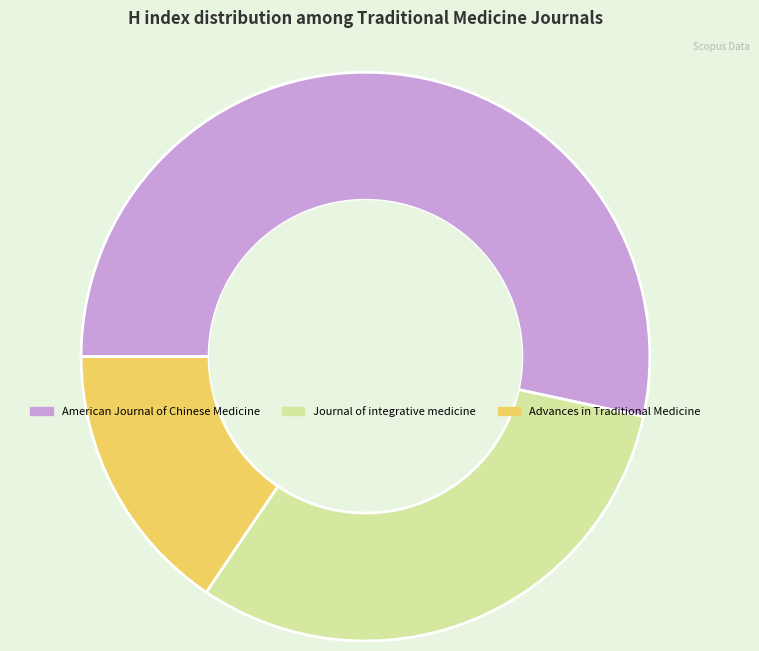

Is the sum of Advances in Traditional Medicine and Journal of integrative medicine greater than half?

No